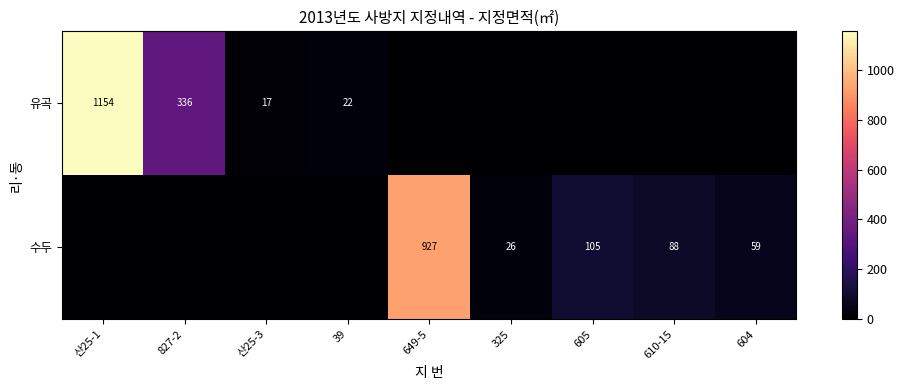

The 유곡 series shows 8 at 산25-3. True or false?

False